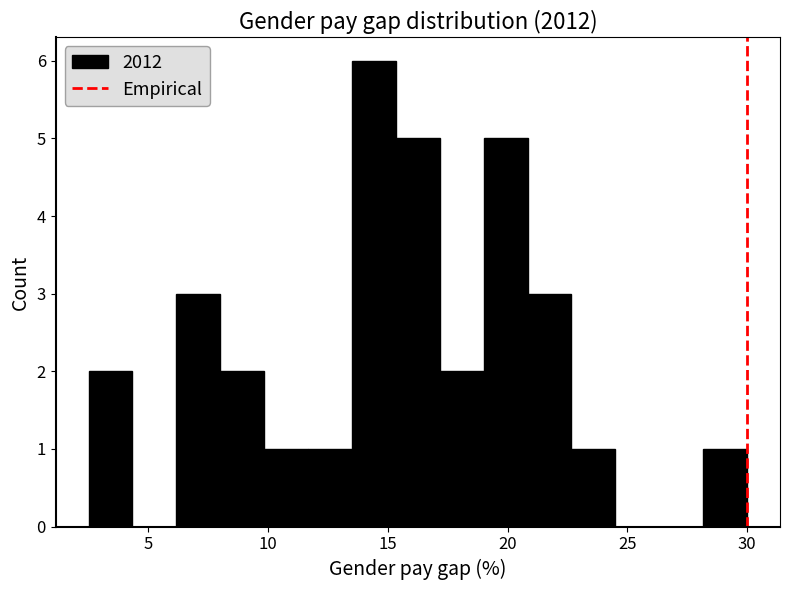

Around what value on the x-axis is the tallest bar? Give the approximate position of its centre, as read against the axis.

14.5